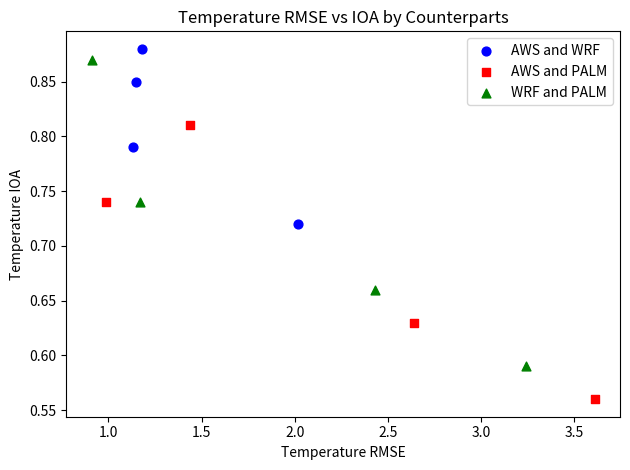

Which series reaches the maximum Y coordinate?

AWS and WRF